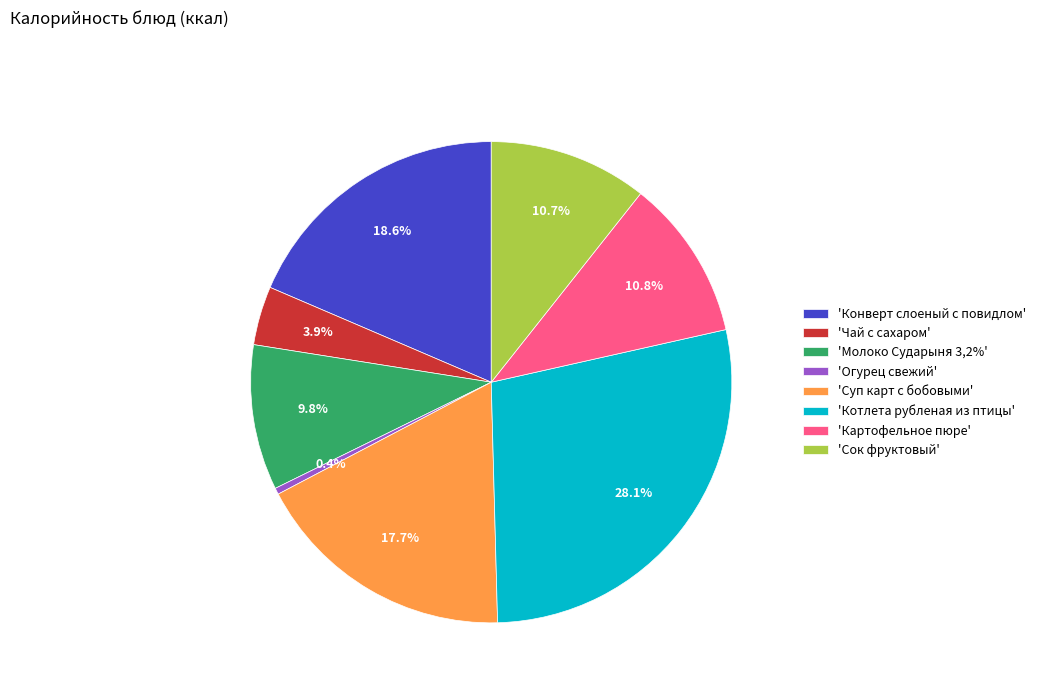

Is there a majority slice in this chart?

No